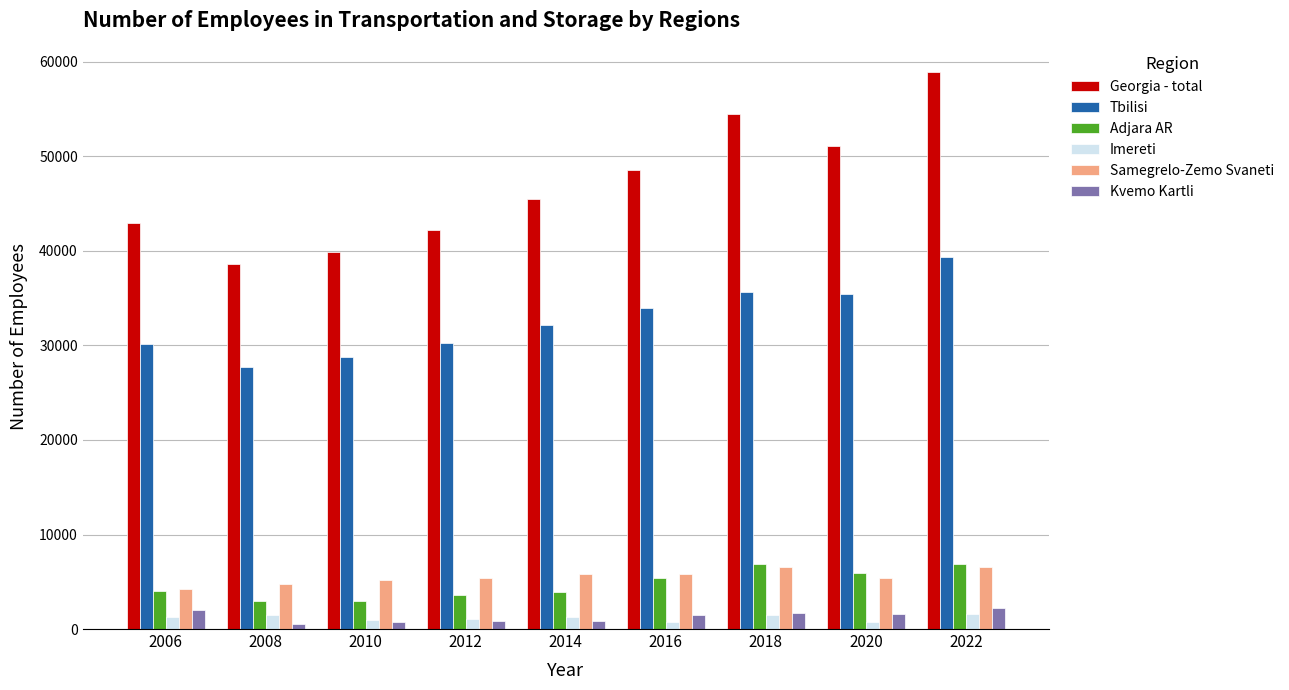

Is it true that Kvemo Kartli equals 534.0 at 2008?

True